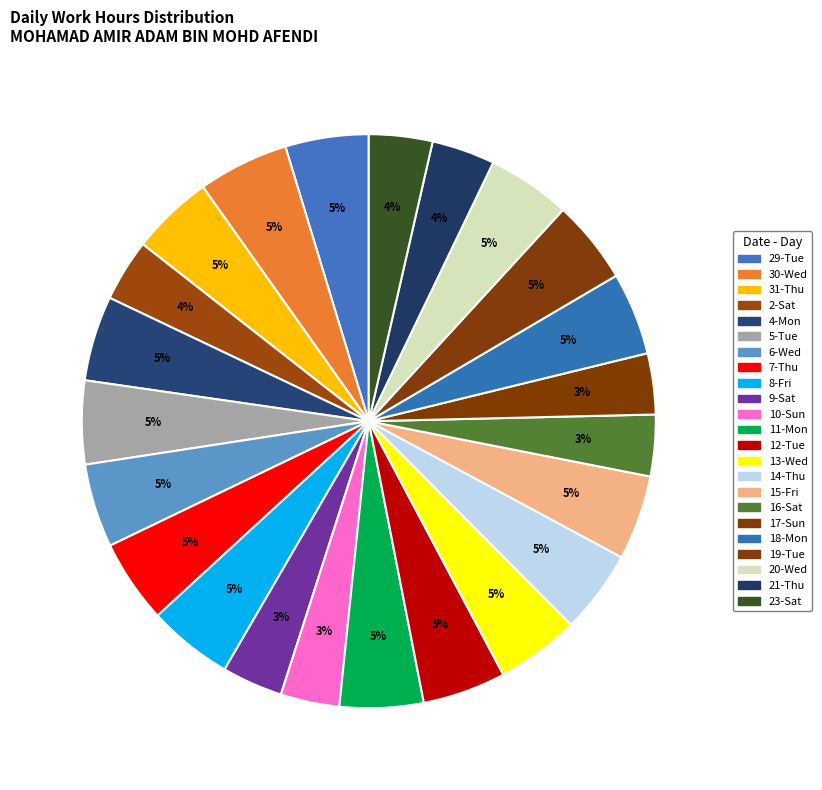

How many slices are in this pie chart?

23